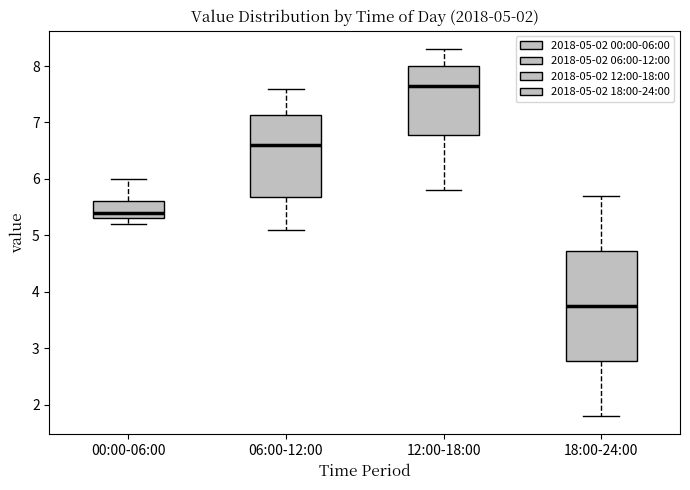

Which box's median line is the highest?

12:00-18:00